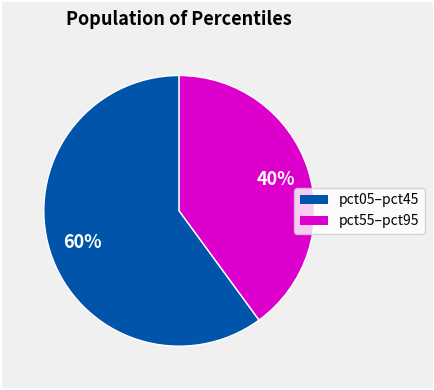

Is there any slice that represents more than half of the pie?

Yes